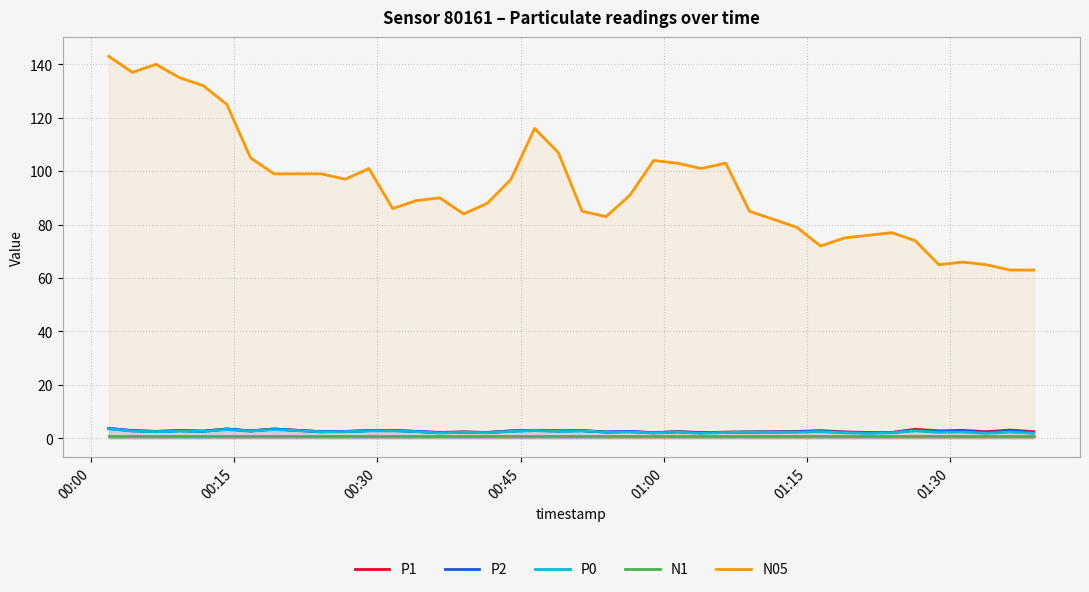

Which series has the largest range (max minus min)?

N05